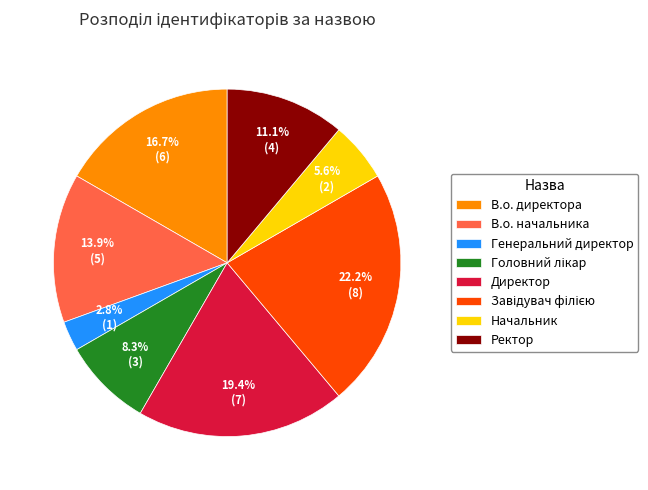

Count the number of slices in the pie.

8